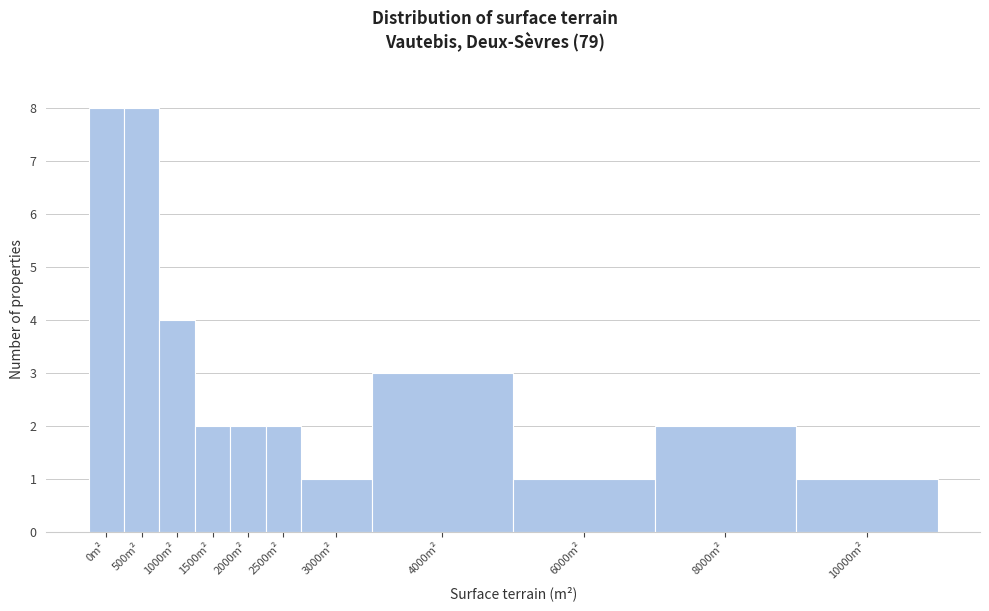

Reading right to left, list all the values displayed in this chart.

1	2	1	3	1	2	2	2	4	8	8